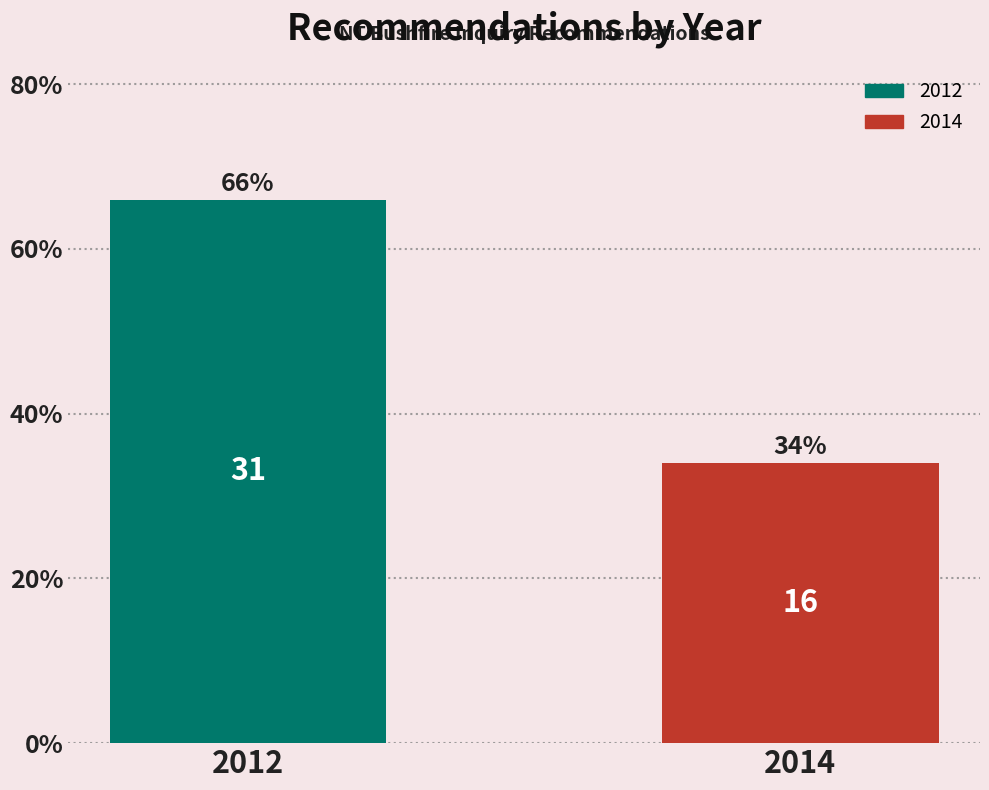

Reading right to left, extract all data points from this chart.

2014=34.0	2012=66.0